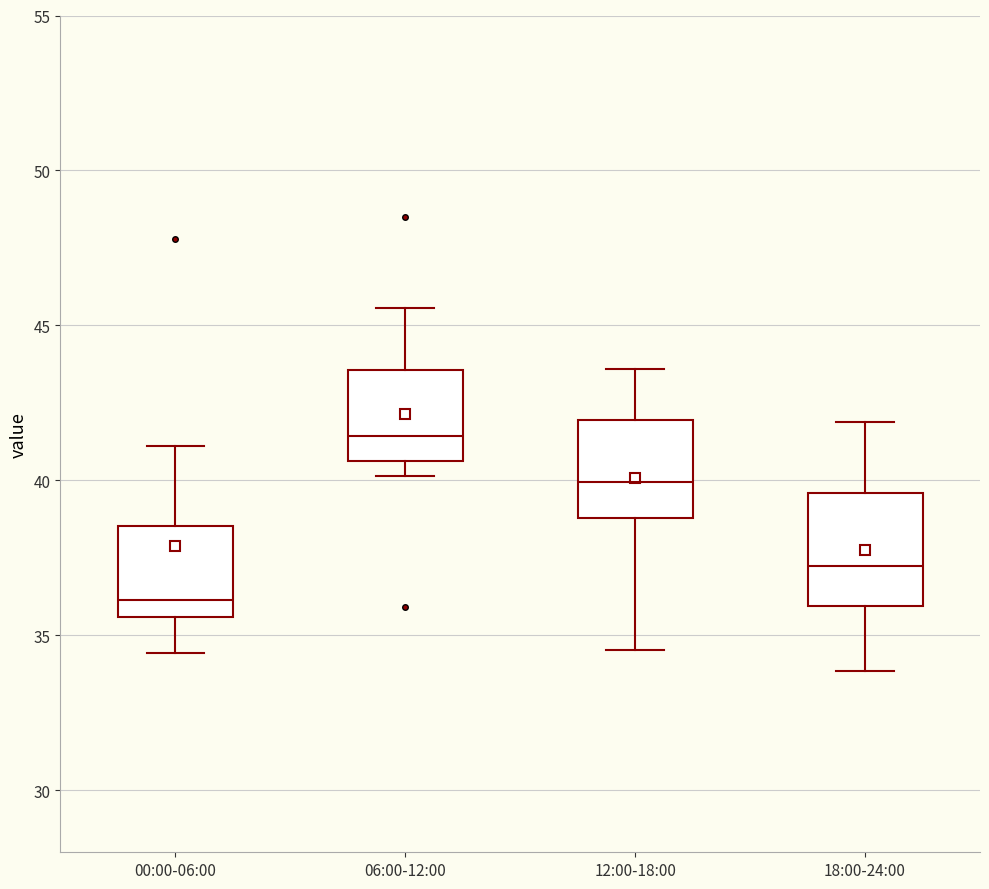

Reading left to right, read every box against the y-axis: the position of its median line, the range the box covers, and the ends of its whiskers. The values are not printed on the chart, so give them approximately, as read against the axis.

00:00-06:00: median 36.0, box 35.5 to 38.5, whiskers 34.5 to 41.0
06:00-12:00: median 41.5, box 40.5 to 43.5, whiskers 40.0 to 45.5
12:00-18:00: median 40.0, box 39.0 to 42.0, whiskers 34.5 to 43.5
18:00-24:00: median 37.0, box 36.0 to 39.5, whiskers 34.0 to 42.0